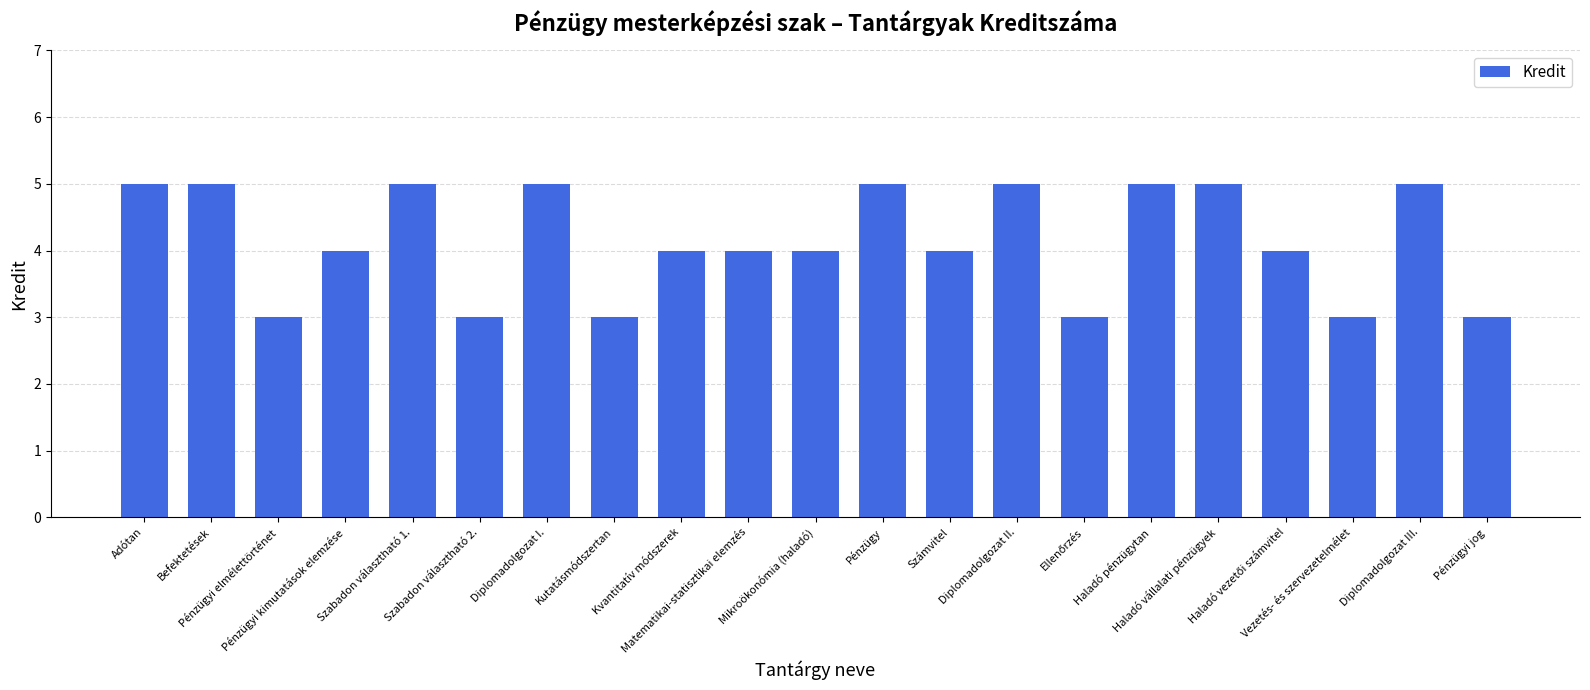

True or false: the data shows 3 at Szabadon választható 2..

True